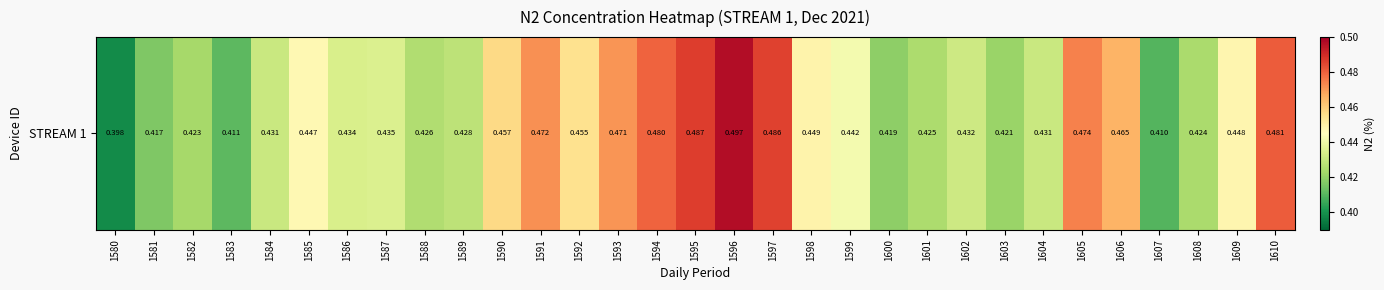

Reading left to right, transcribe all the data shown in this chart.

1580=0.4	1581=0.4	1582=0.4	1583=0.4	1584=0.4	1585=0.4	1586=0.4	1587=0.4	1588=0.4	1589=0.4	1590=0.5	1591=0.5	1592=0.5	1593=0.5	1594=0.5	1595=0.5	1596=0.5	1597=0.5	1598=0.4	1599=0.4	1600=0.4	1601=0.4	1602=0.4	1603=0.4	1604=0.4	1605=0.5	1606=0.5	1607=0.4	1608=0.4	1609=0.4	1610=0.5